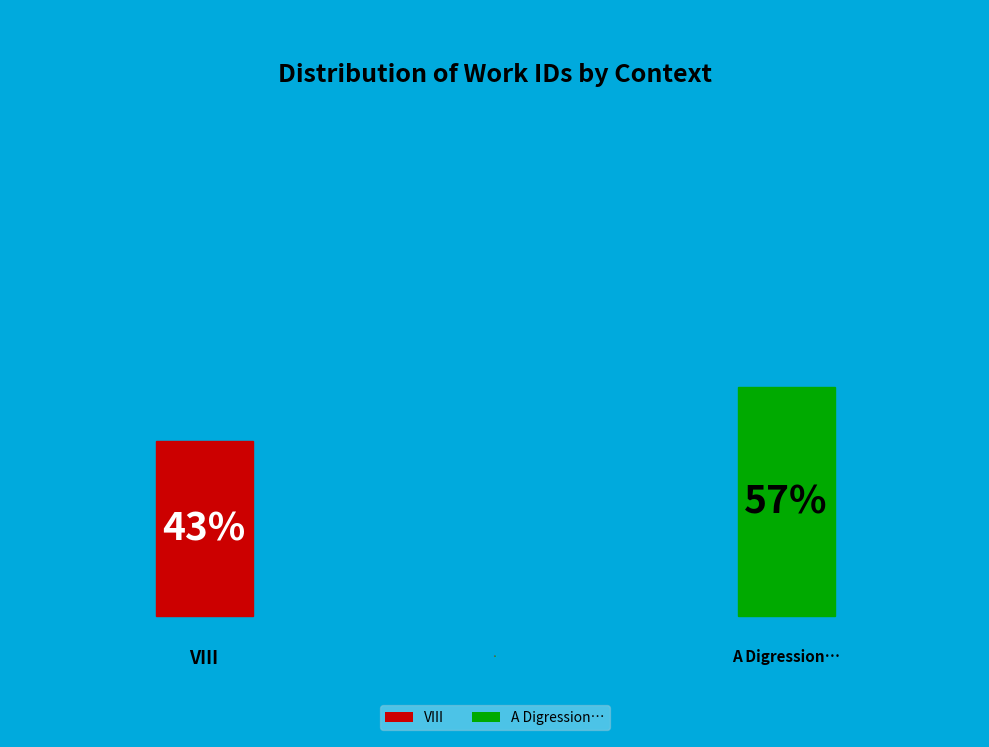

The VIII slice represents 43% of the pie. True or false?

True